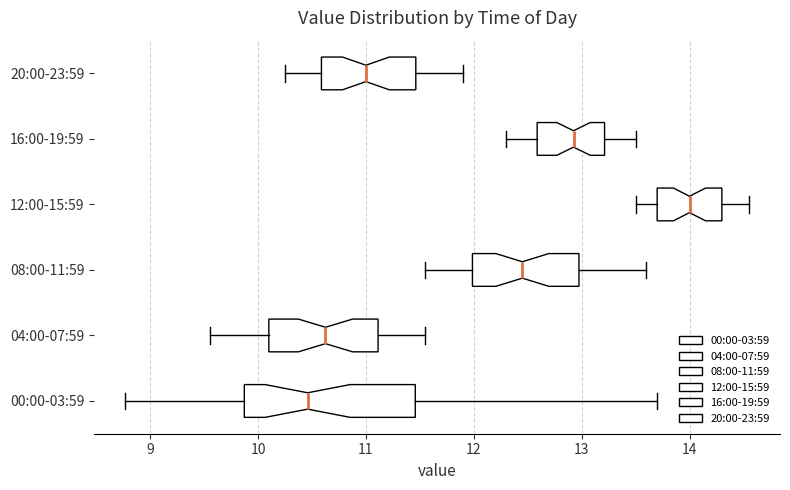

Reading bottom to top, transcribe this box plot: for each box, give where its median line is, the range the box spans, and where its two whiskers end, as read against the x-axis. The values are not printed on the chart, so give them approximately, as read against the axis.

00:00-03:59: median 10.5, box 9.9 to 11.5, whiskers 8.8 to 13.7
04:00-07:59: median 10.6, box 10.1 to 11.1, whiskers 9.6 to 11.6
08:00-11:59: median 12.5, box 12.0 to 13.0, whiskers 11.6 to 13.6
12:00-15:59: median 14.0, box 13.7 to 14.3, whiskers 13.5 to 14.6
16:00-19:59: median 12.9, box 12.6 to 13.2, whiskers 12.3 to 13.5
20:00-23:59: median 11.0, box 10.6 to 11.5, whiskers 10.3 to 11.9